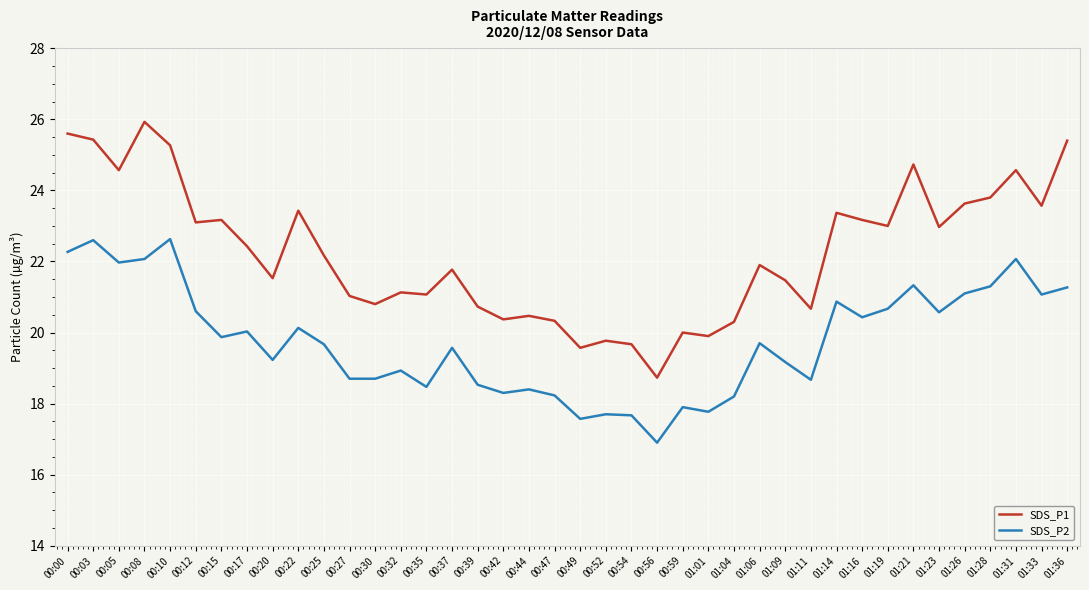

Is the value of SDS_P1 at 01:16 greater than the value of SDS_P2 at 01:23?

Yes